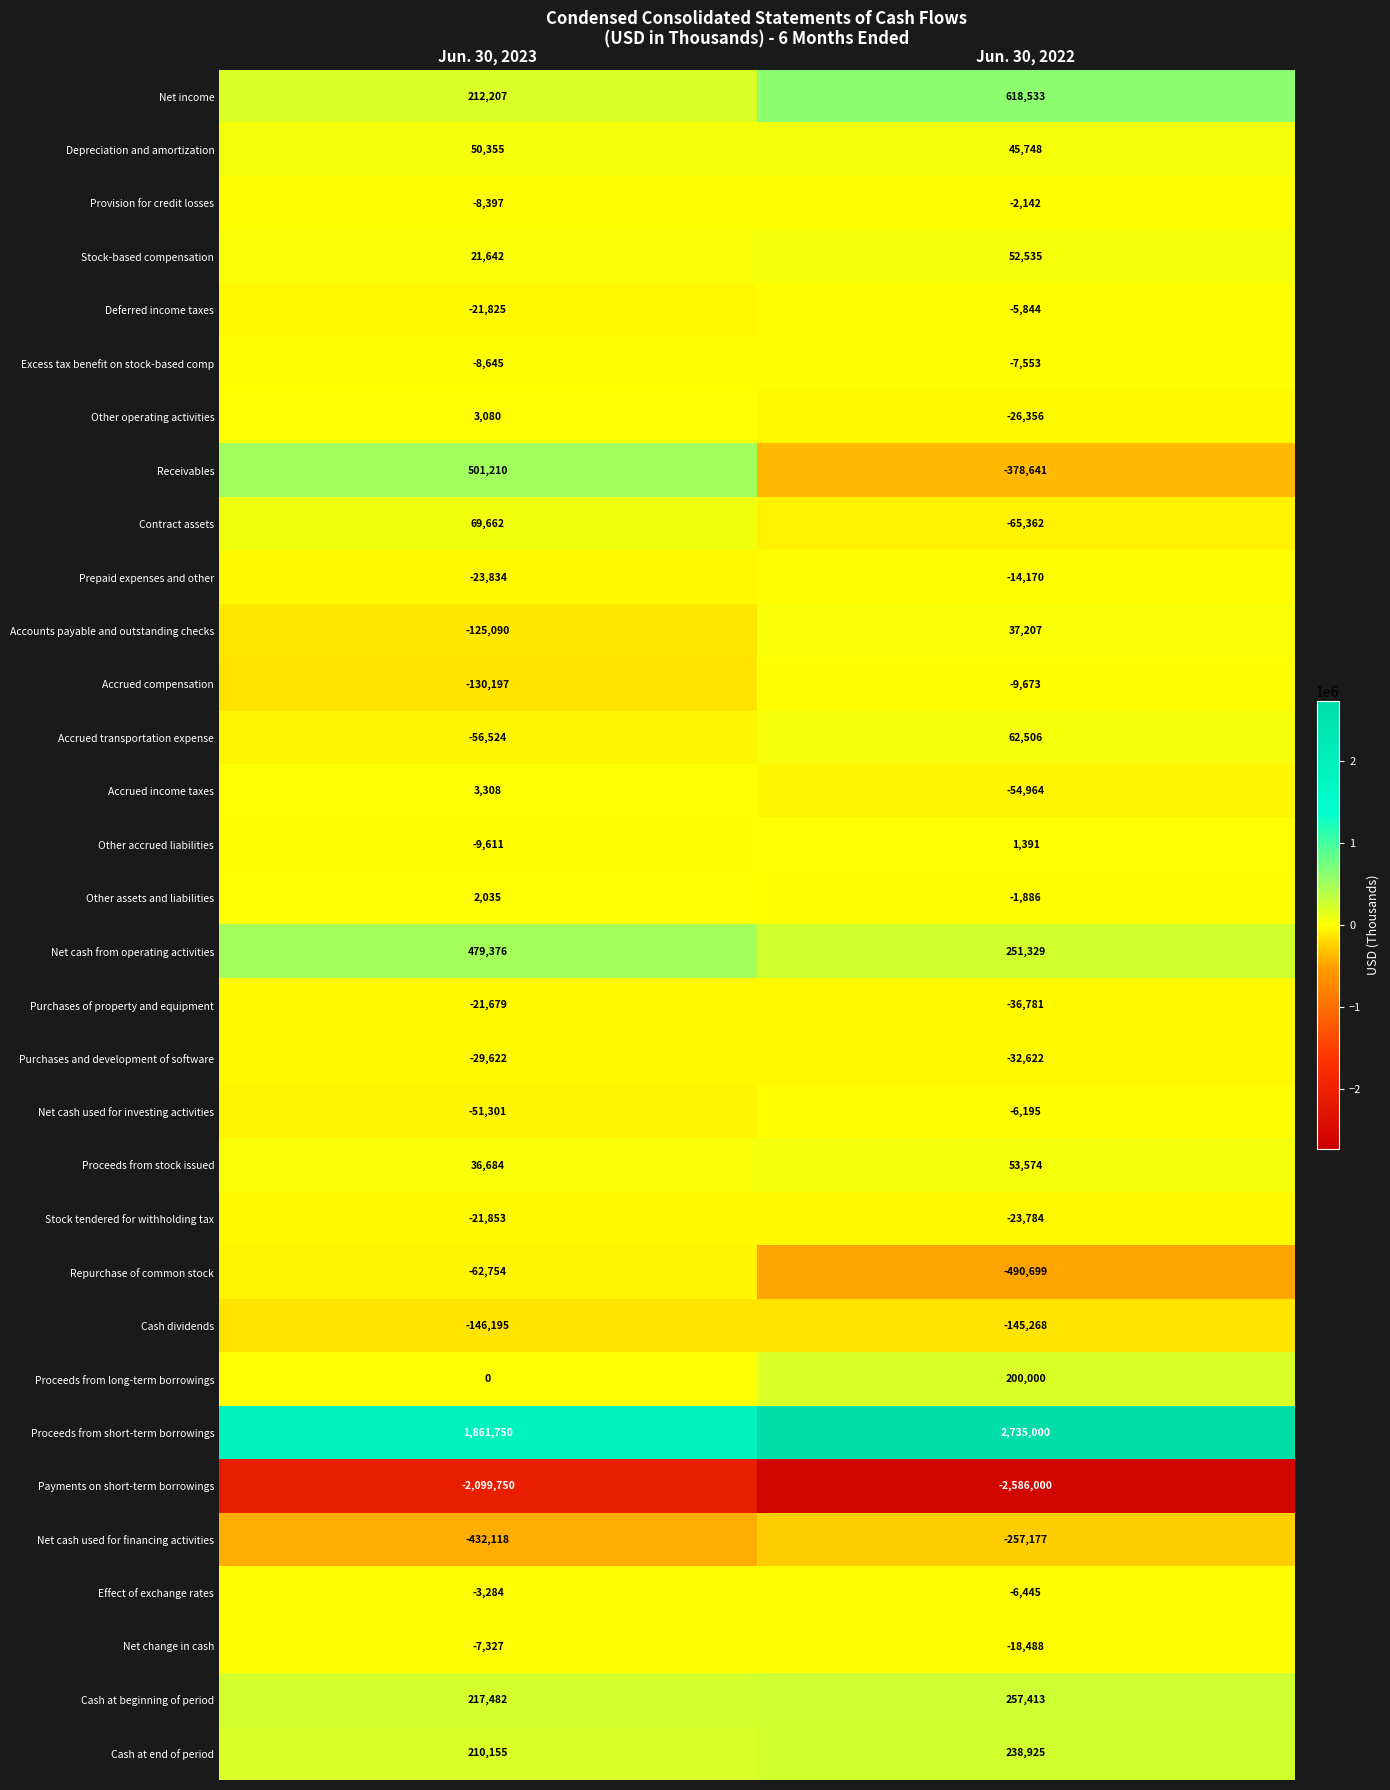

Which series has the largest total across all categories?

Proceeds from short-term borrowings